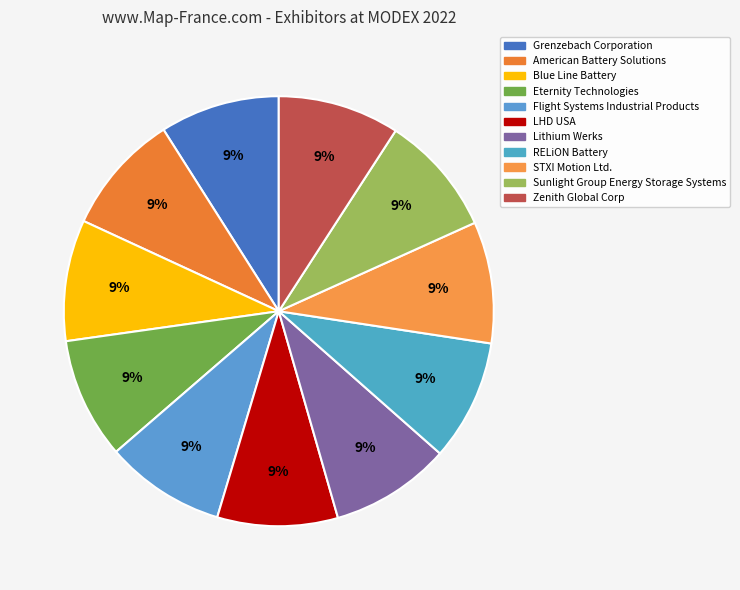

The Sunlight Group Energy Storage Systems slice represents 9% of the pie. True or false?

True